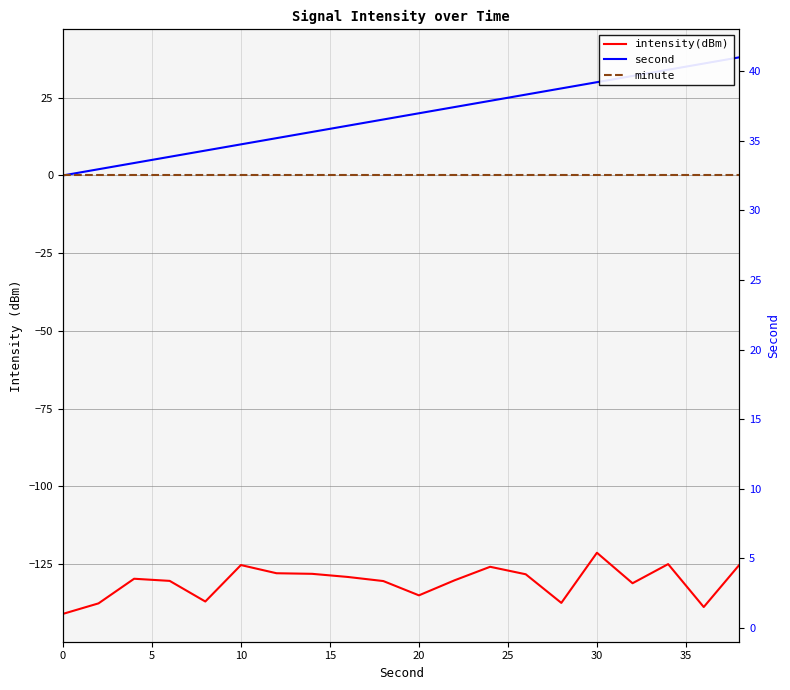

True or false: minute and second cross at least once.

False